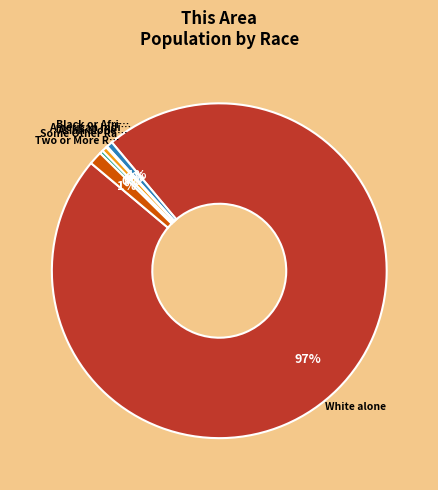

Is there any slice that represents more than half of the pie?

Yes